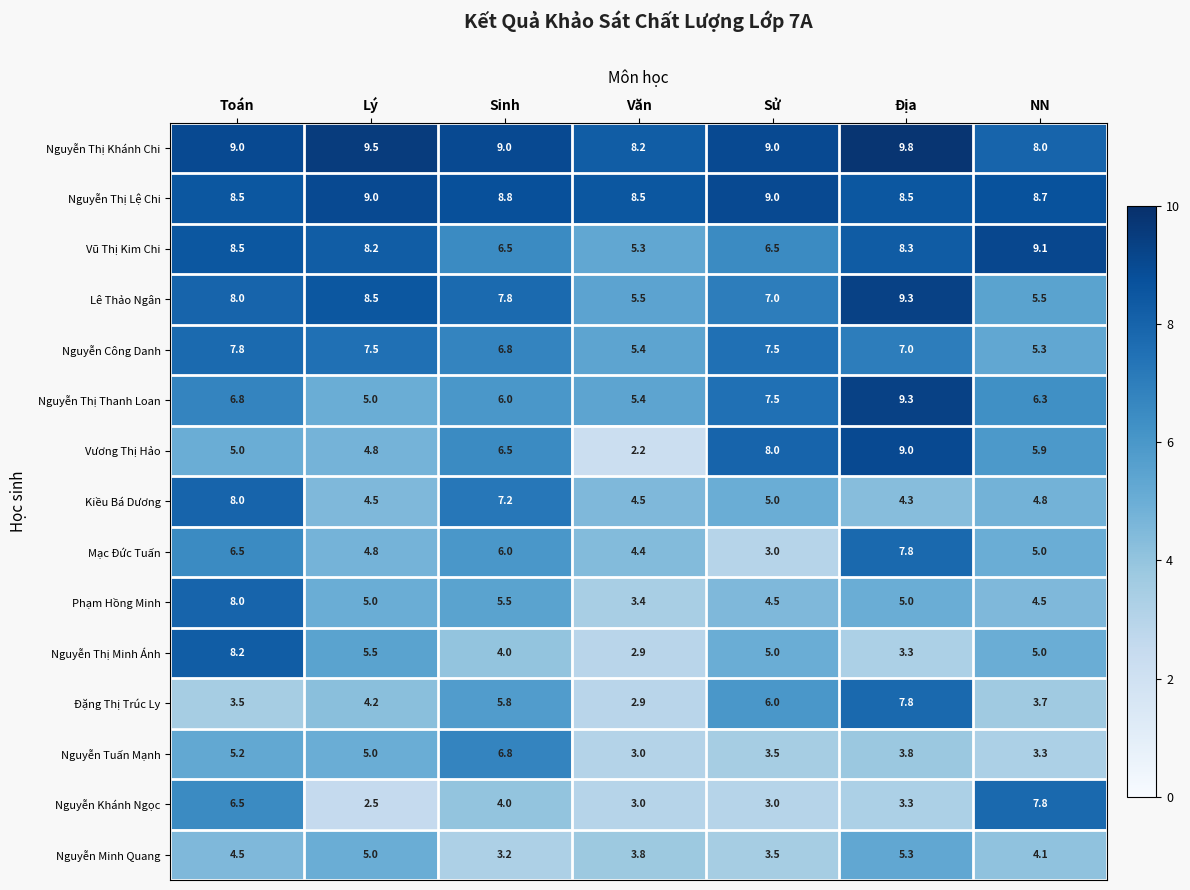

What is the total value across all series at NN?

87.0